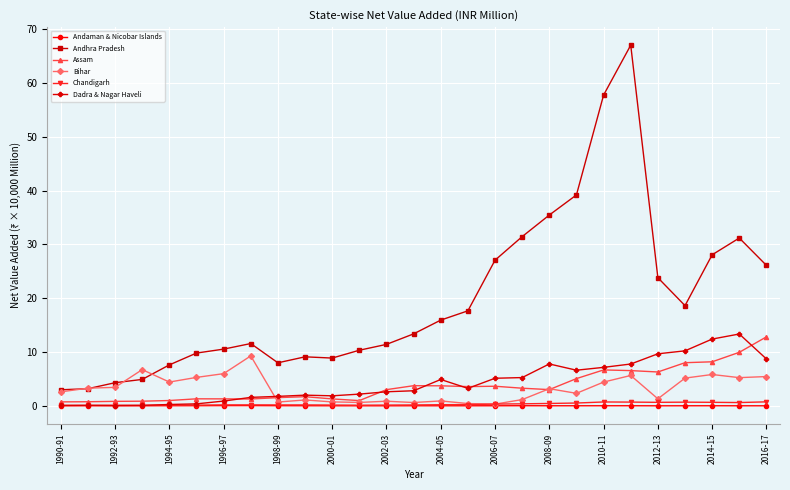

At how many categories does at least one series exceed 54?

2